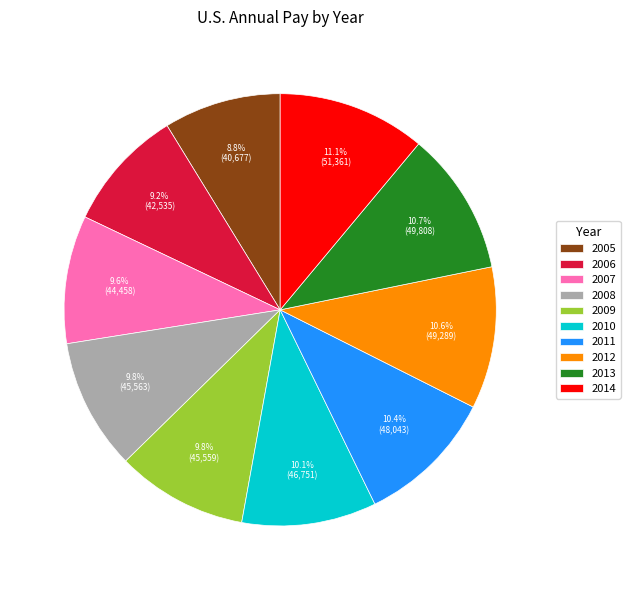

Which has a higher value, 2014 or 2011?

2014